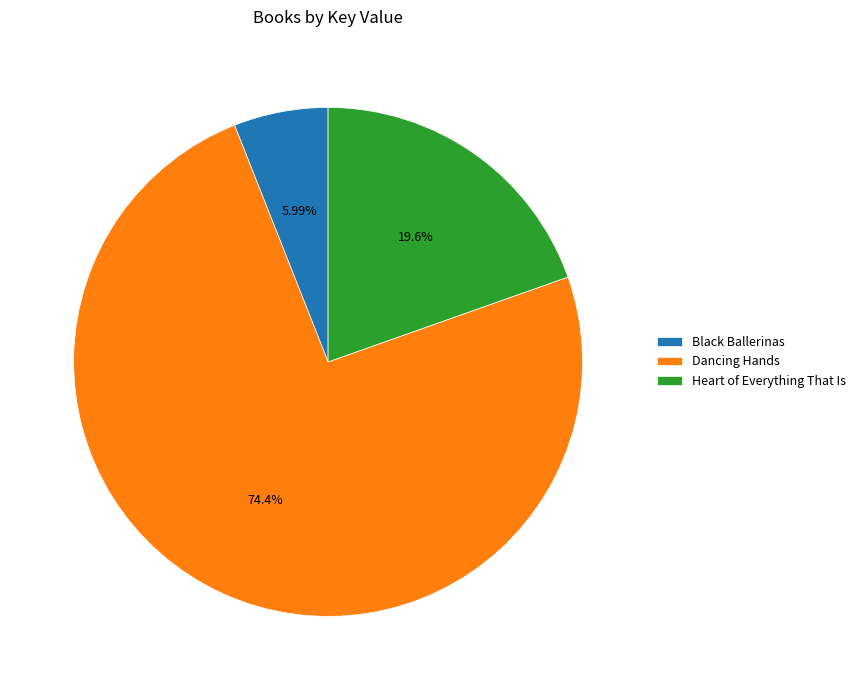

Is it true that Dancing Hands is 86% of the pie?

False